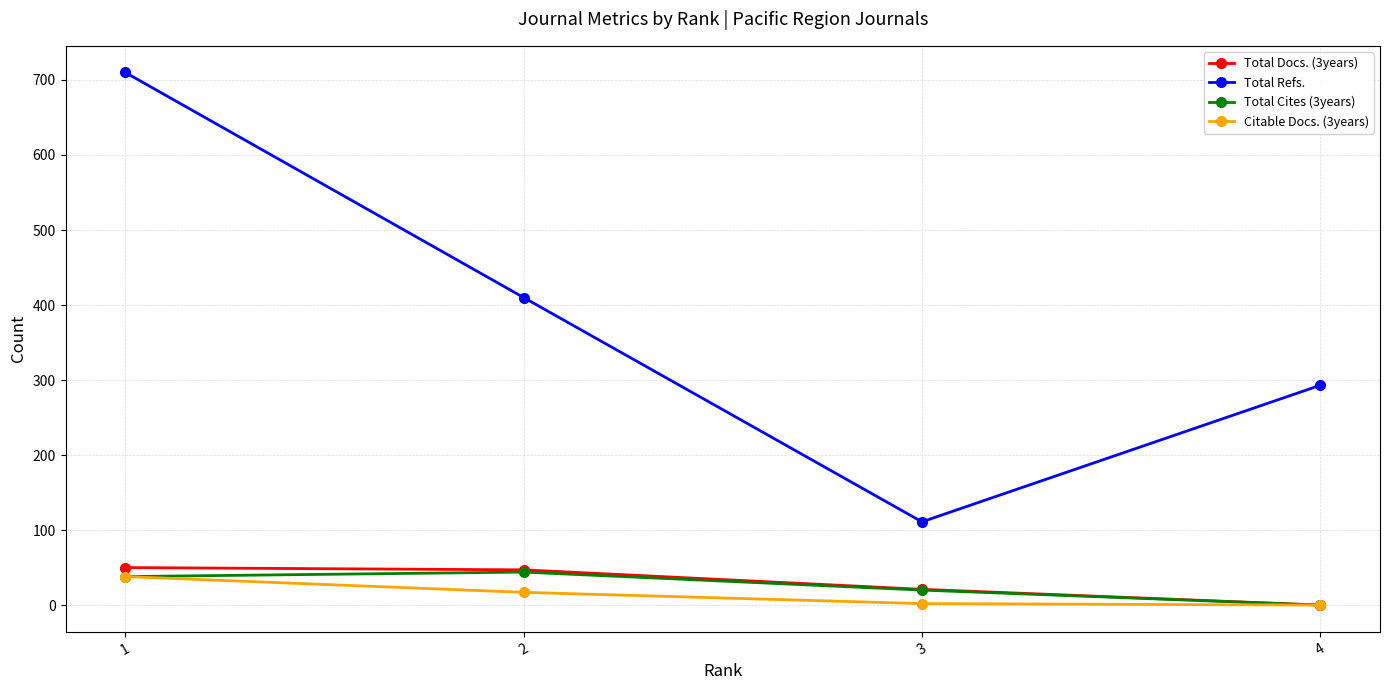

The value of Total Cites (3years) at 4 is 0. True or false?

True